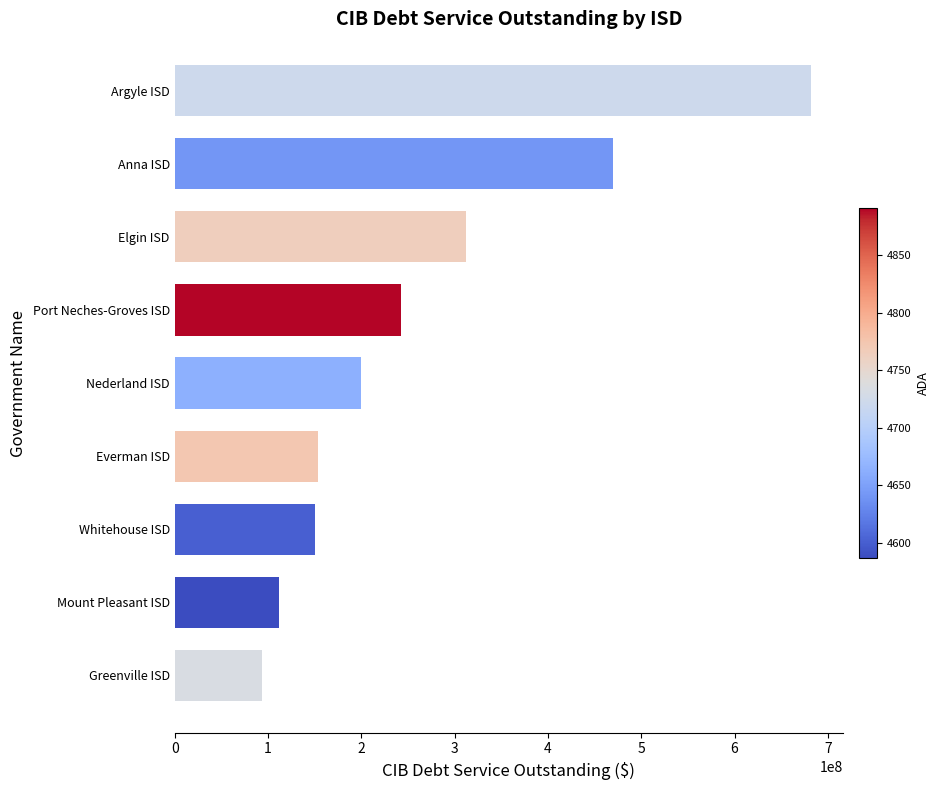

Which has a higher value, Port Neches-Groves ISD or Elgin ISD?

Elgin ISD